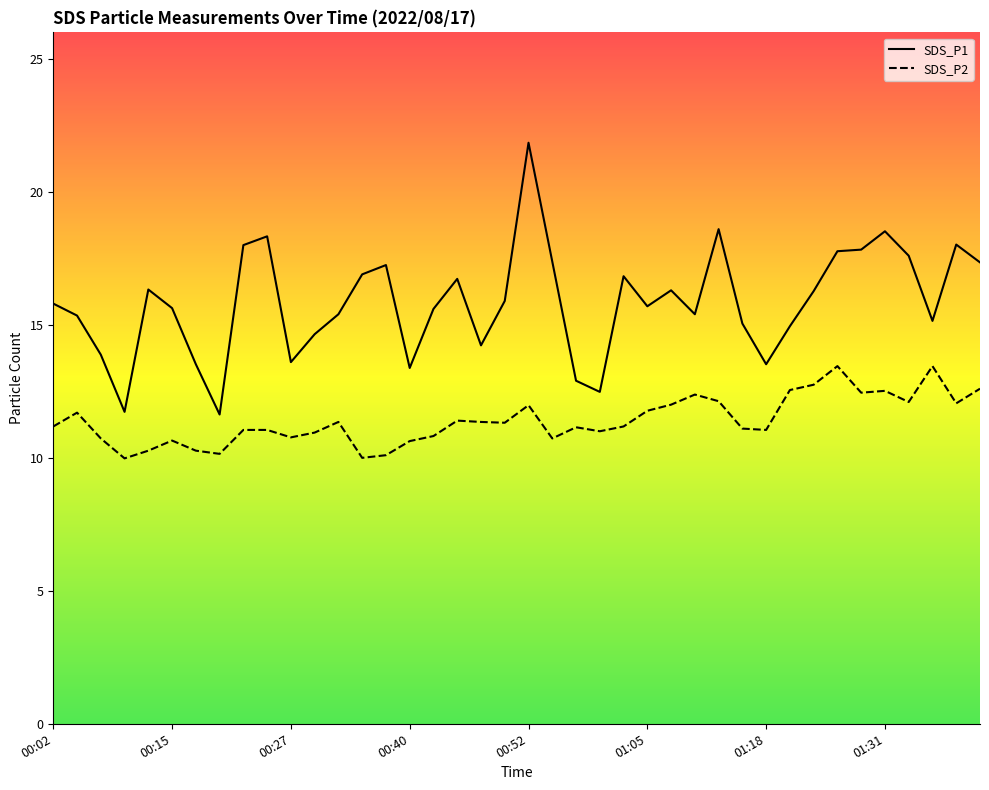

Rank the series at 01:08 from highest to lowest value.

SDS_P1, SDS_P2